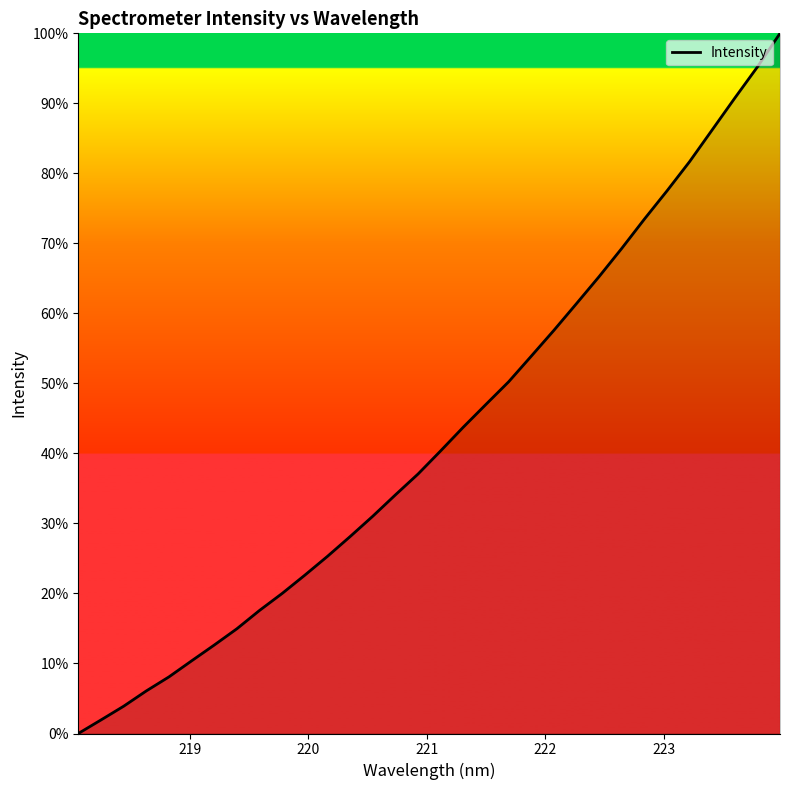

What is the sum of all values?

1367.3